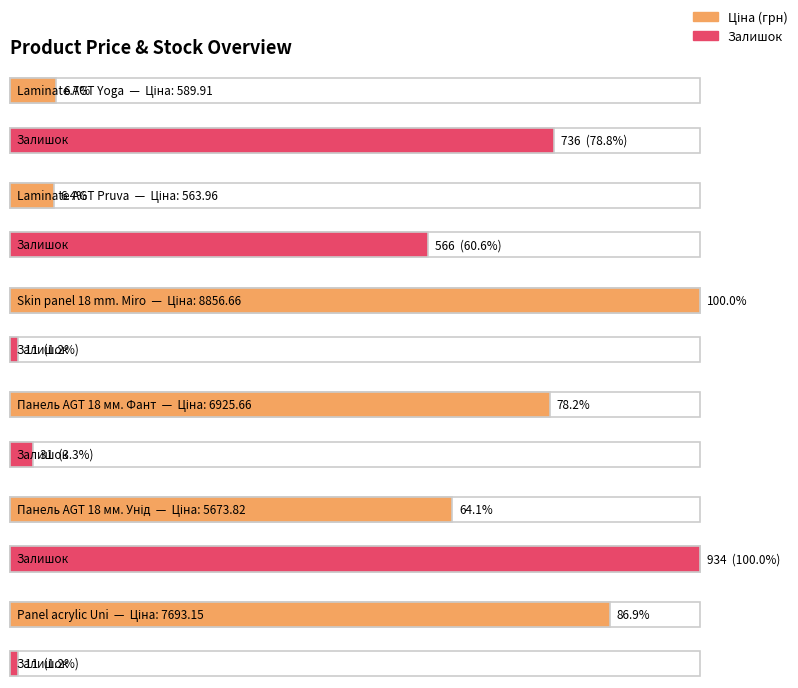

Reading left to right, list all the values displayed in this chart.

Ціна: 589.9	564.0	8856.7	6925.7	5673.8	7693.1
Залишок: 736.0	566.0	11.0	31.0	934.0	11.0